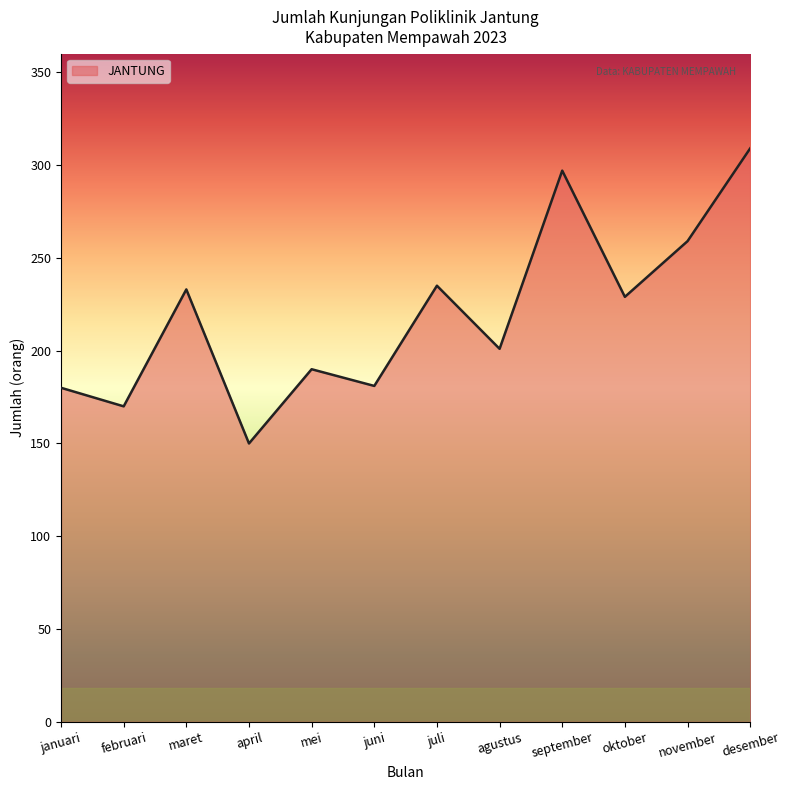

Read the value at juli.

235